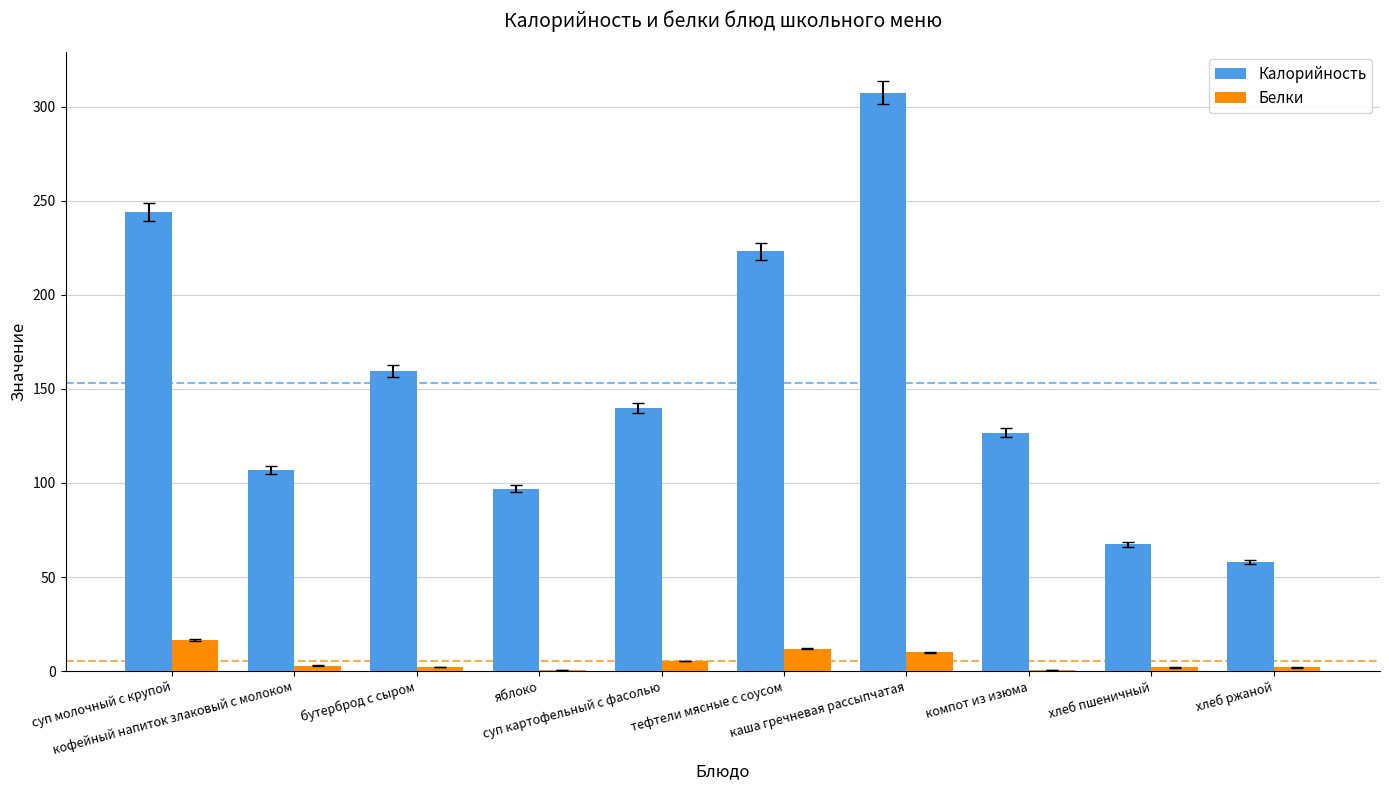

What is the highest value of the Белки series?

16.6